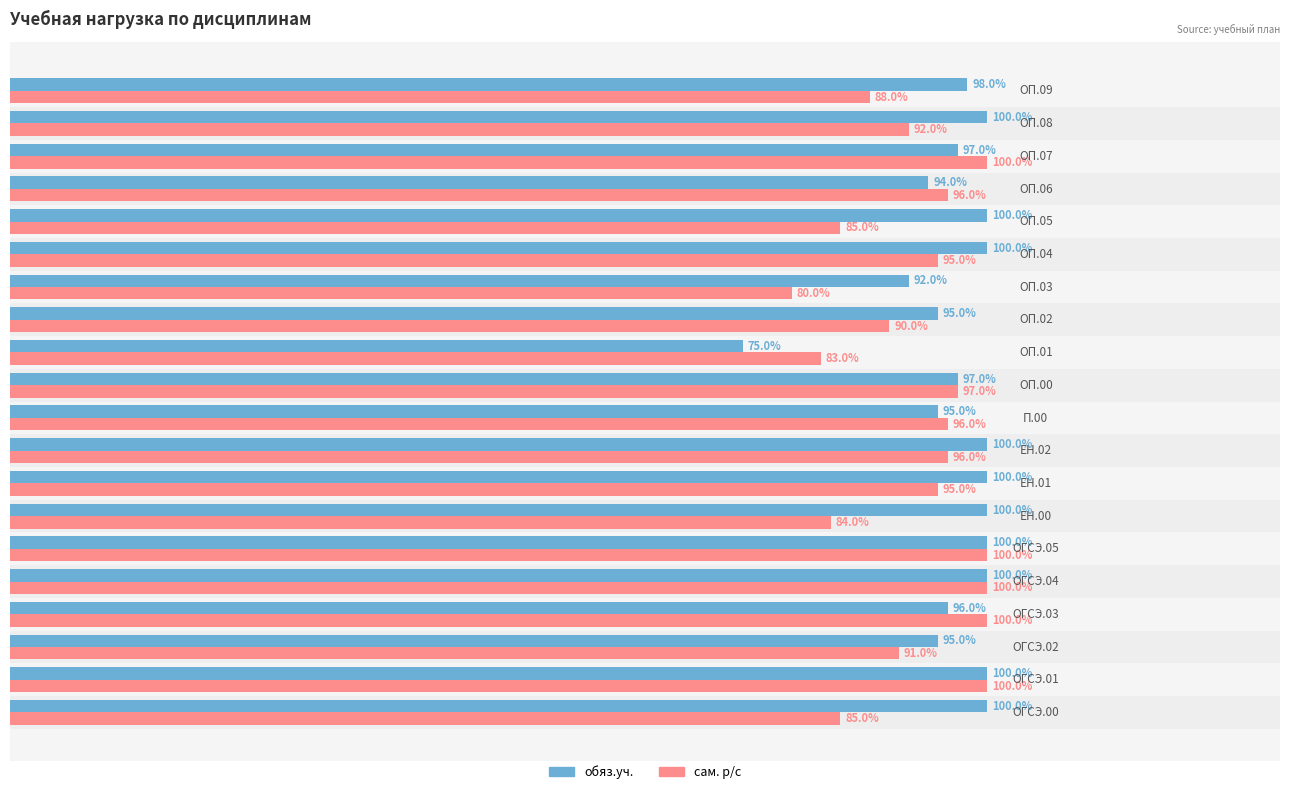

Which series has the largest total across all categories?

обяз.уч.